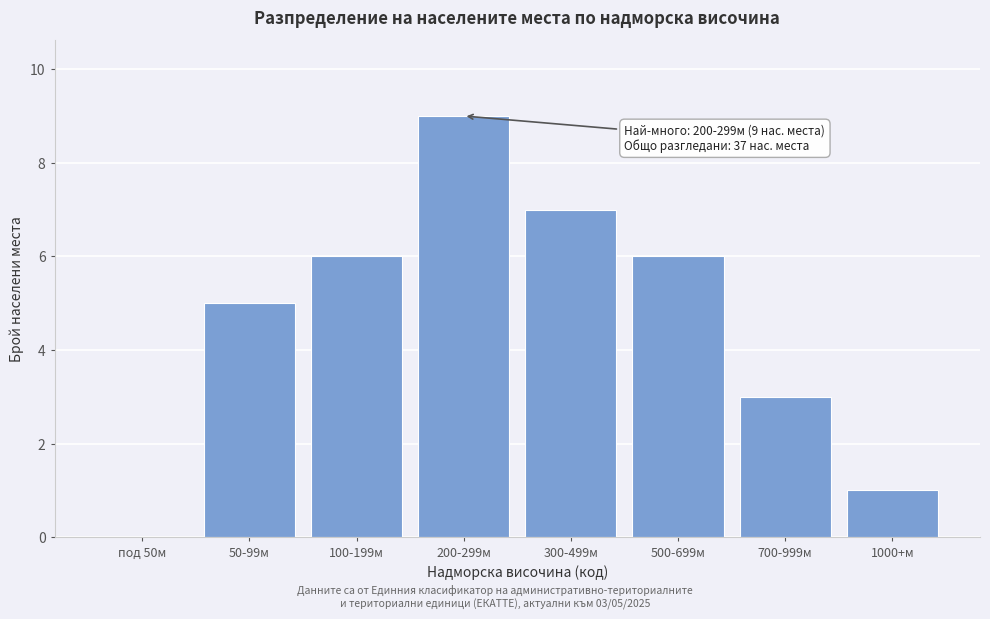

Reading right to left, extract all data points from this chart.

1000+м=1	700-999м=3	500-699м=6	300-499м=7	200-299м=9	100-199м=6	50-99м=5	под 50м=0